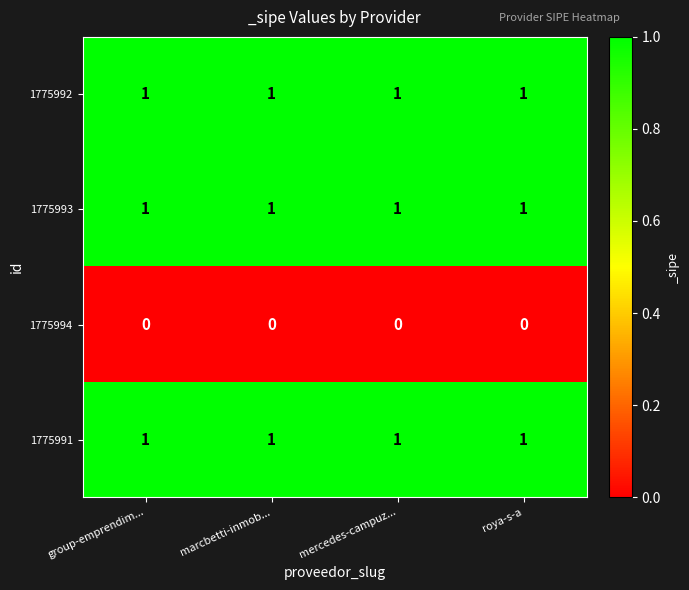

Is the value of 1775994 at group-emprendim... greater than the value of 1775992 at marcbetti-inmob...?

No